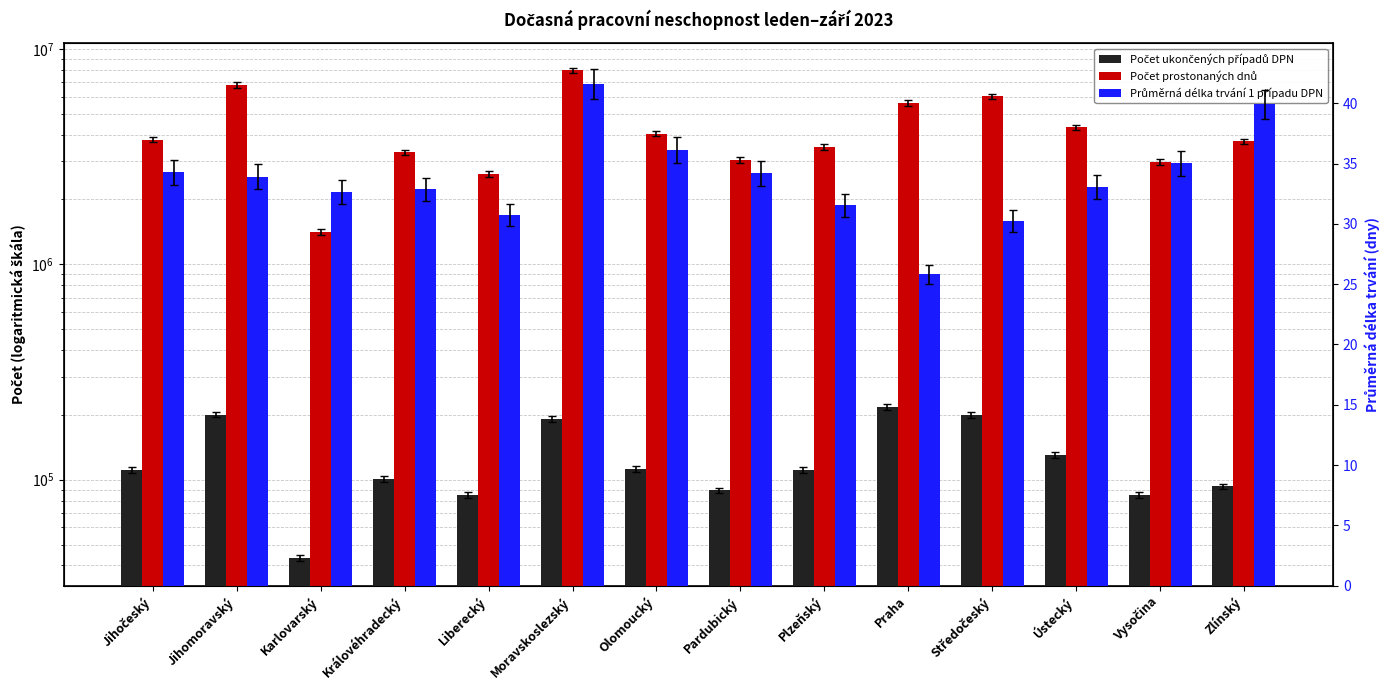

Reading right to left, transcribe all the data shown in this chart.

Počet ukončených případů DPN: Zlínský=93050.0	Vysočina=84931.0	Ústecký=130398.0	Středočeský=199148.0	Praha=217562.0	Plzeňský=110670.0	Pardubický=89187.0	Olomoucký=111806.0	Moravskoslezský=190771.0	Liberecký=85170.0	Královéhradecký=100599.0	Karlovarský=43232.0	Jihomoravský=200411.0	Jihočeský=110736.0
Počet prostonaných dnů: Zlínský=3714186.0	Vysočina=2974337.0	Ústecký=4313559.0	Středočeský=6016487.0	Praha=5615274.0	Plzeňský=3491694.0	Pardubický=3048244.0	Olomoucký=4040907.0	Moravskoslezský=7936395.0	Liberecký=2619849.0	Královéhradecký=3305073.0	Karlovarský=1410805.0	Jihomoravský=6798380.0	Jihočeský=3793459.0
Průměrná délka trvání 1 případu DPN: Zlínský=39.9	Vysočina=35.0	Ústecký=33.1	Středočeský=30.2	Praha=25.8	Plzeňský=31.6	Pardubický=34.2	Olomoucký=36.1	Moravskoslezský=41.6	Liberecký=30.8	Královéhradecký=32.9	Karlovarský=32.6	Jihomoravský=33.9	Jihočeský=34.3